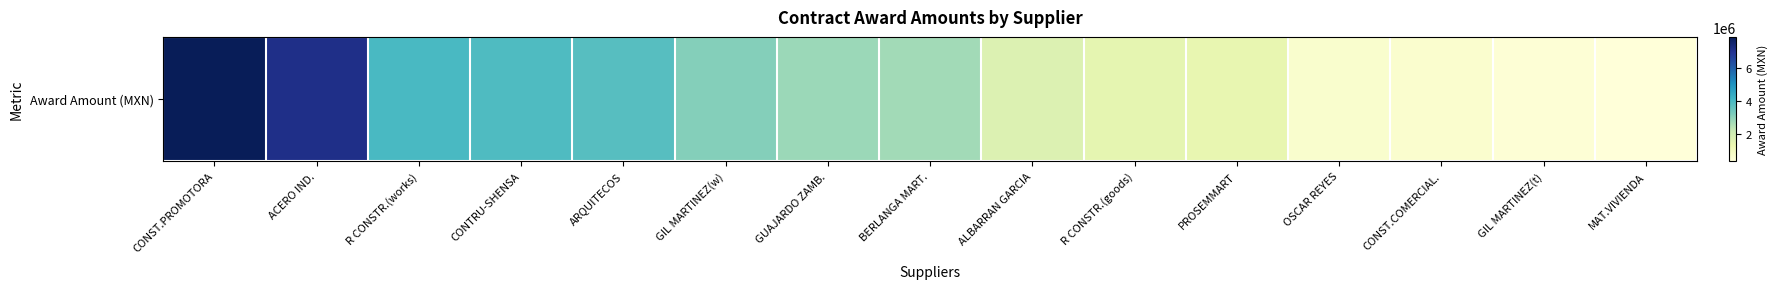

How many series are shown in this chart?

1